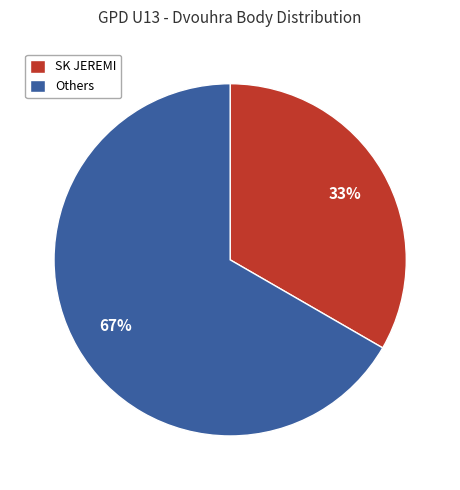

Which category has the biggest portion of the pie?

Others